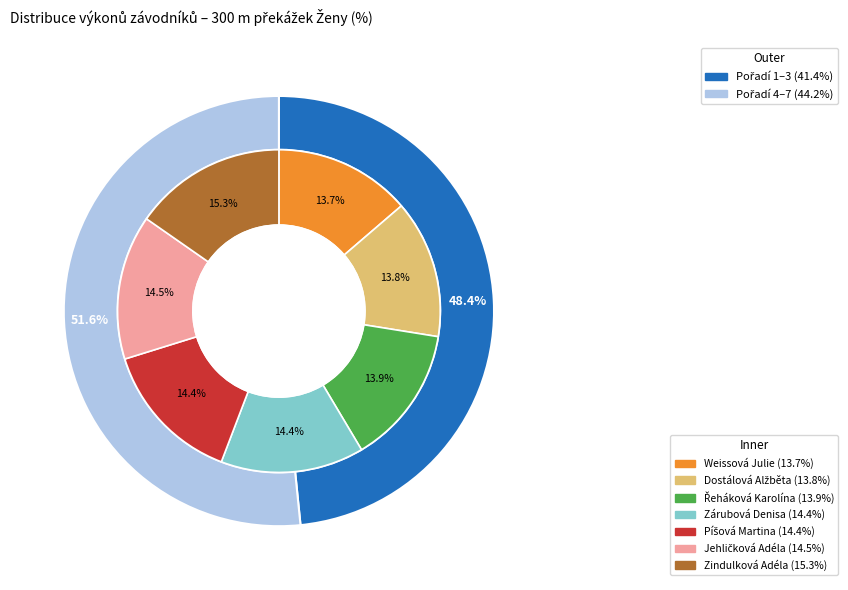

True or false: Píšová Martina accounts for 14% of the total.

True